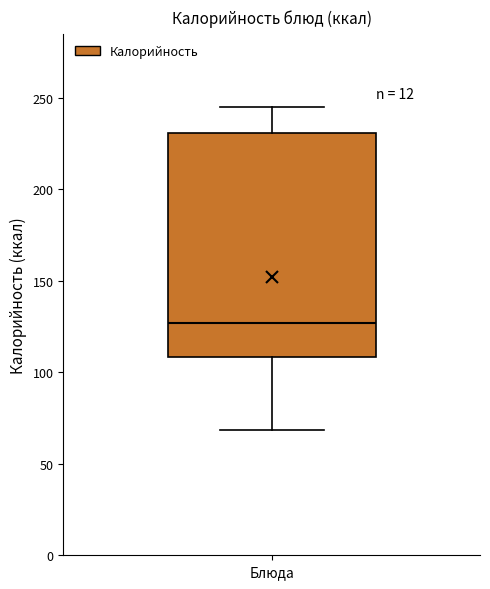

Transcribe this box plot: give where the median line is, the range the box spans, and where the two whiskers end, as read against the y-axis. The values are not printed on the chart, so give them approximately, as read against the axis.

median 125, box 110 to 230, whiskers 70 to 245